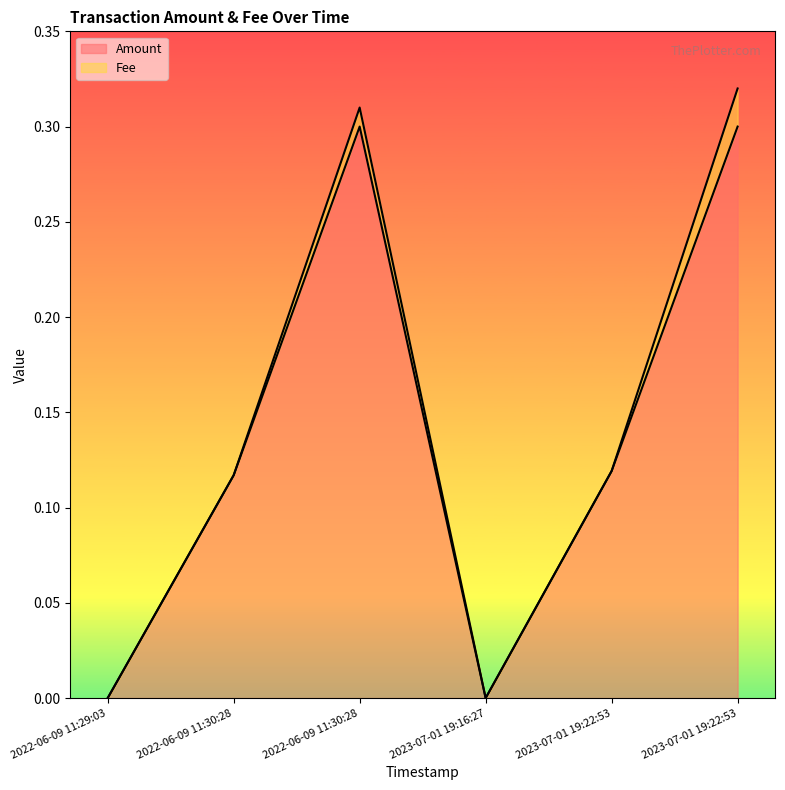

At which category does the data reach its first local valley?

2023-07-01 19:16:27